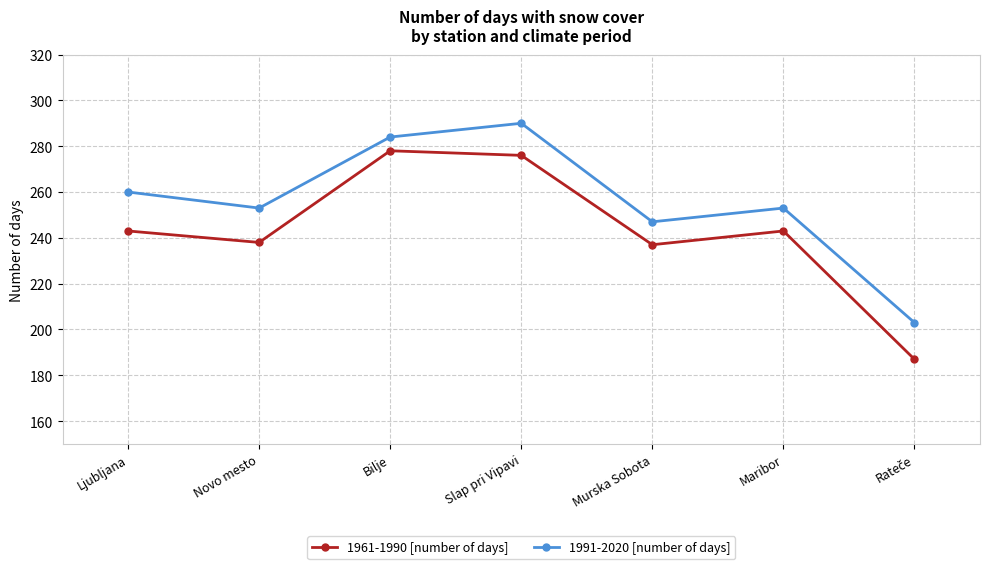

Is the value of 1991-2020 [number of days] at Bilje greater than the value of 1961-1990 [number of days] at Murska Sobota?

Yes